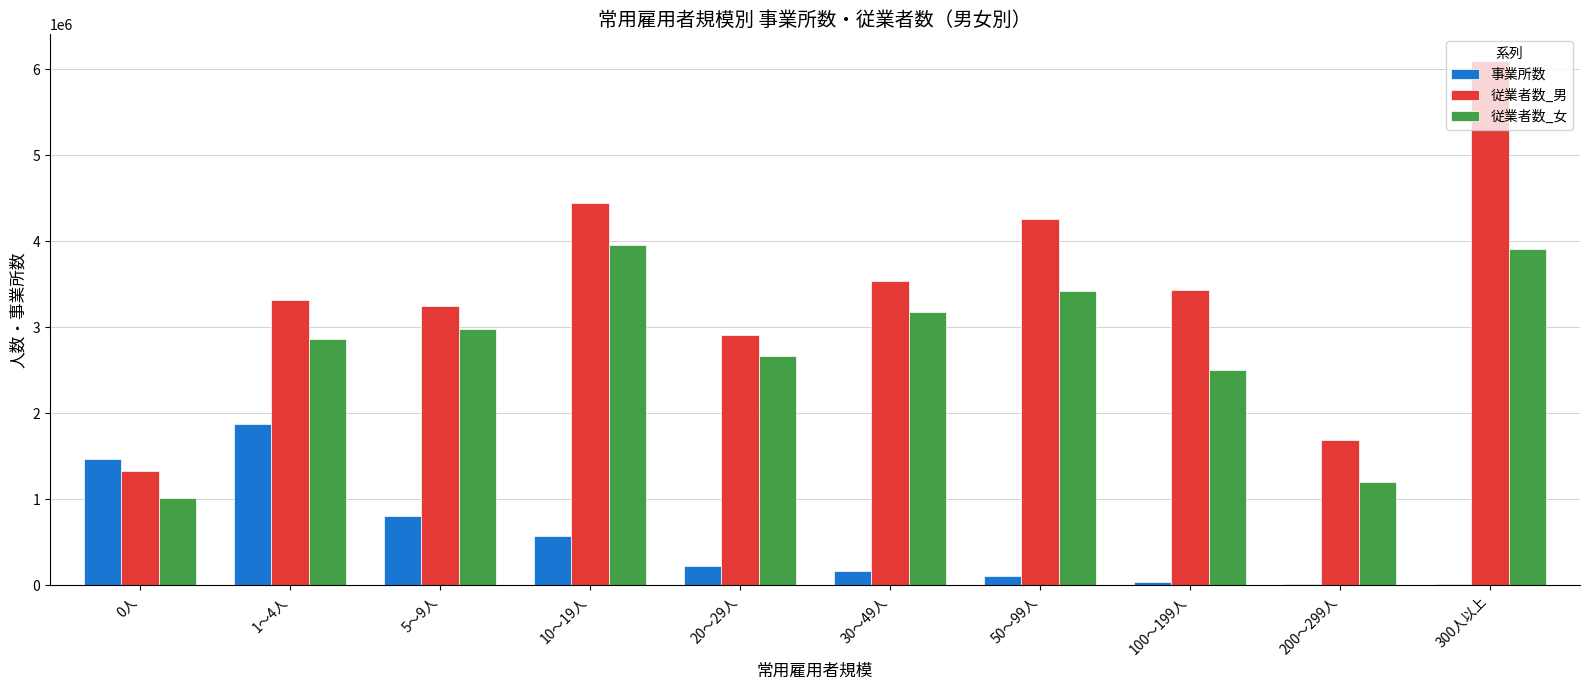

The 事業所数 series shows 226510 at 20～29人. True or false?

True